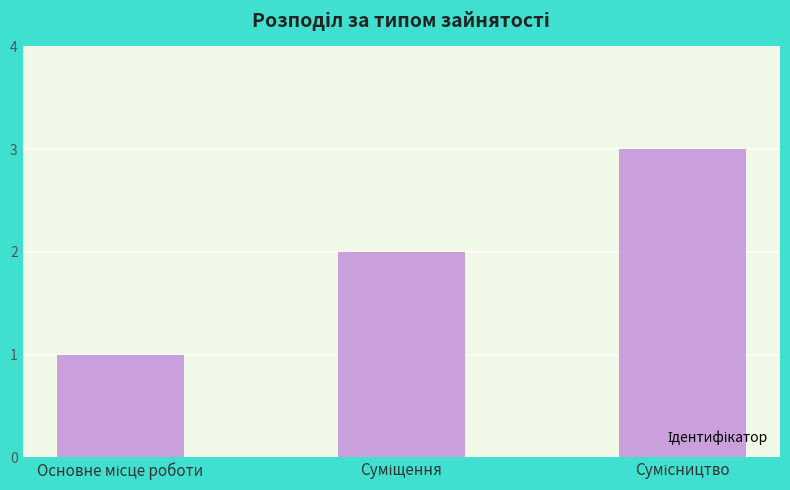

What is the greatest value displayed?

3